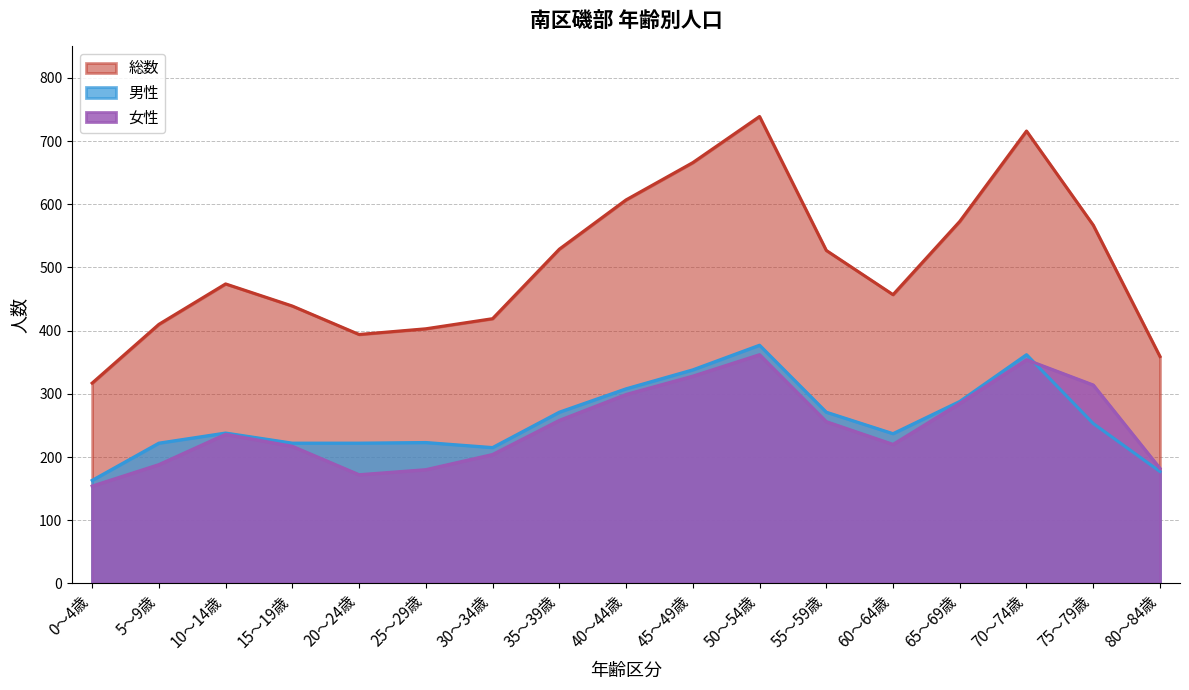

At which category does 男性 reach its first local peak?

10～14歳